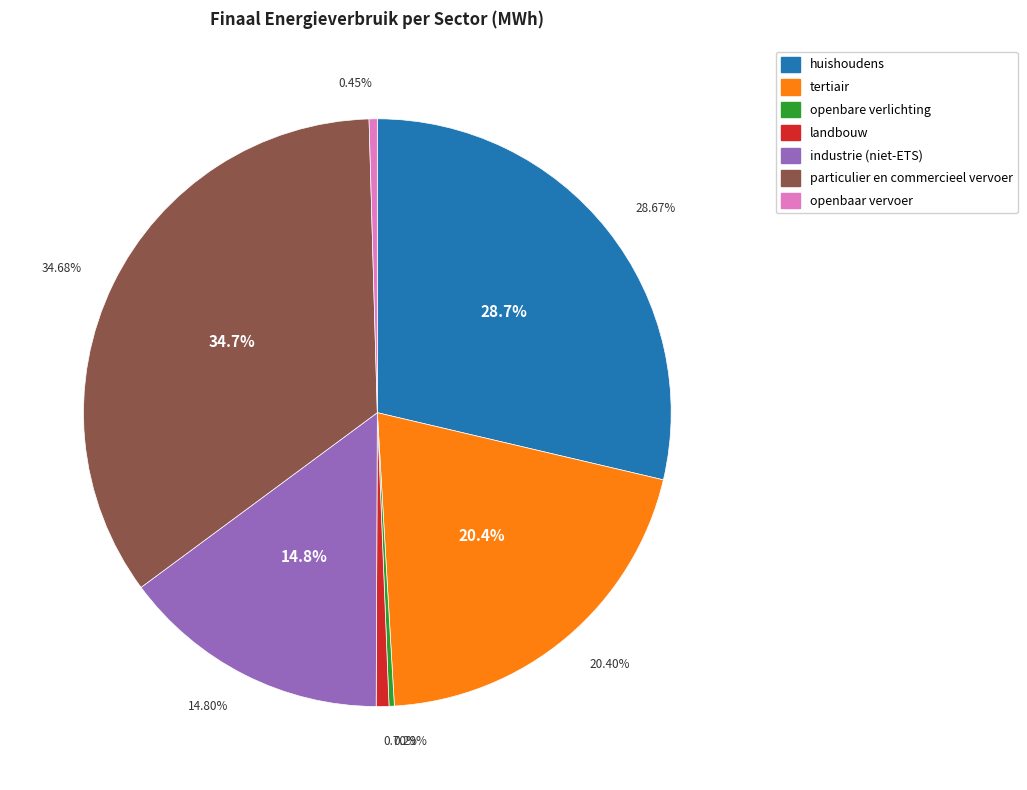

Is openbare verlichting the majority of the pie?

No